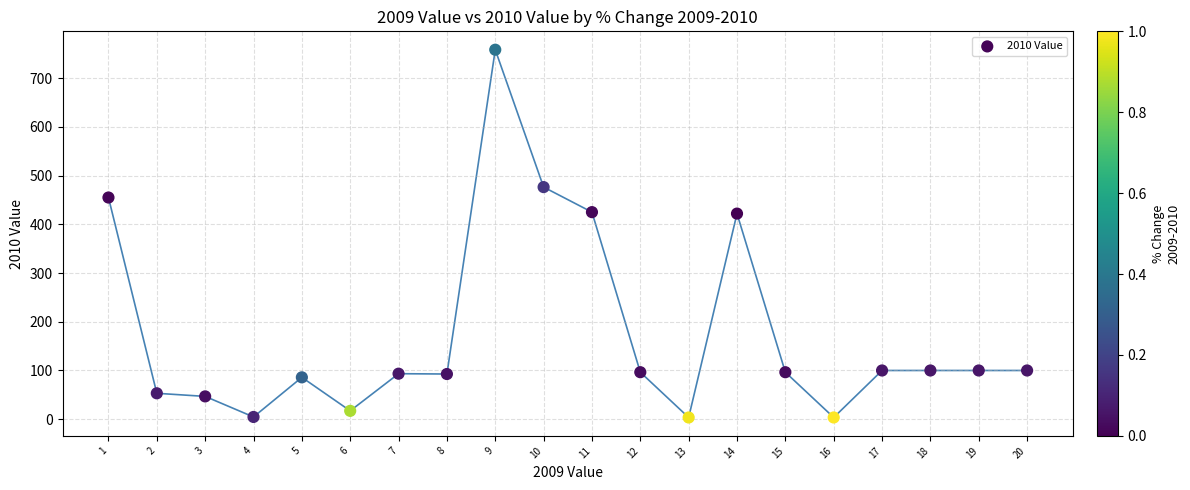

What is the range of Y values (max minus min)?

754.8